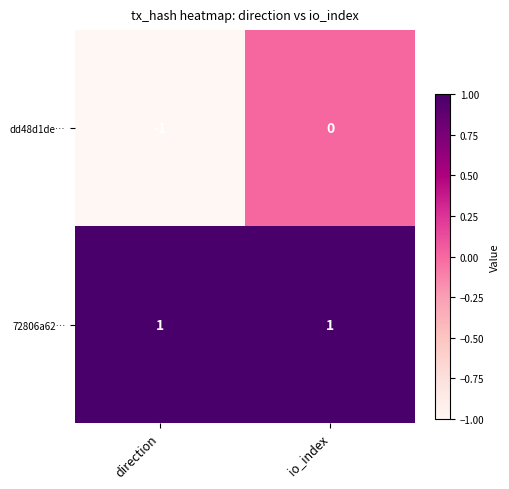

Rank the series at io_index from highest to lowest value.

72806a62…, dd48d1de…